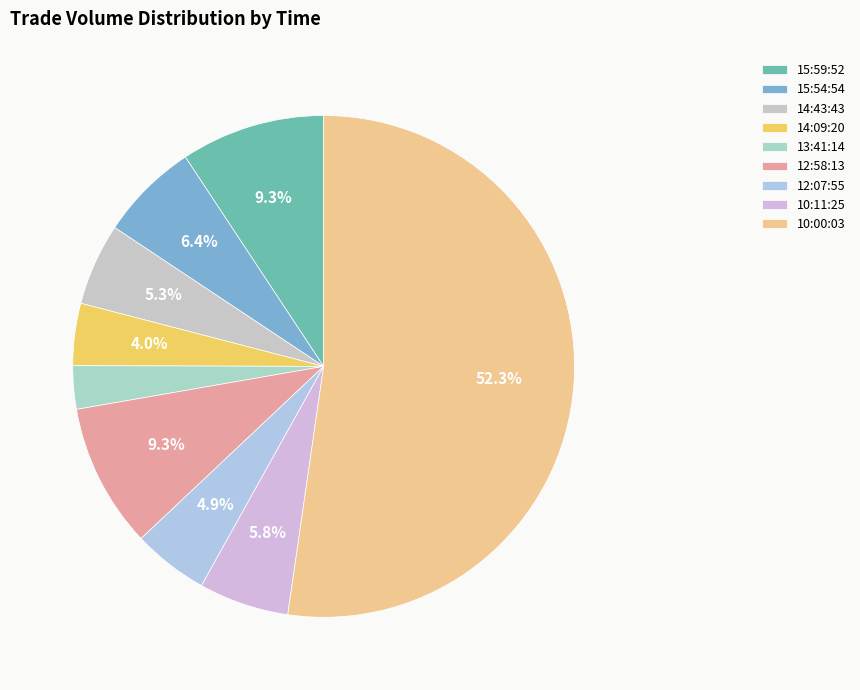

What is the largest slice in the pie chart?

10:00:03